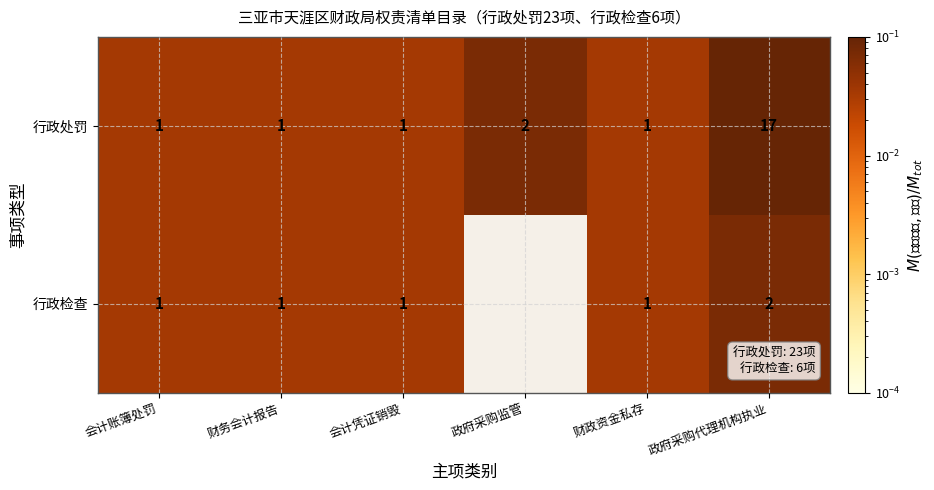

What is the average value of the 行政处罚 series?

4